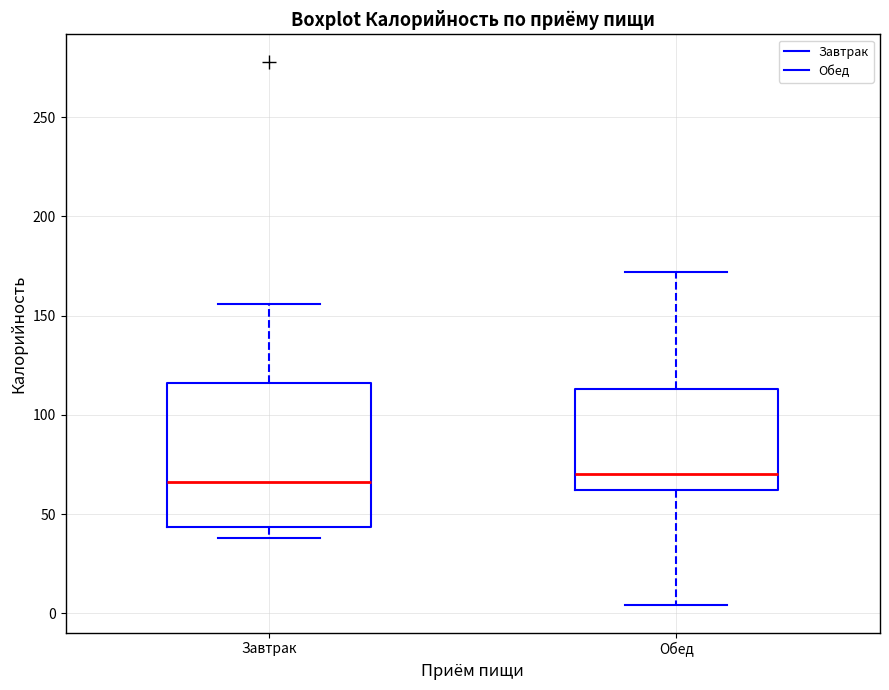

Where does the lower whisker of the box for Обед end on the y-axis? The values are not printed on the chart, so give them approximately, as read against the axis.

5